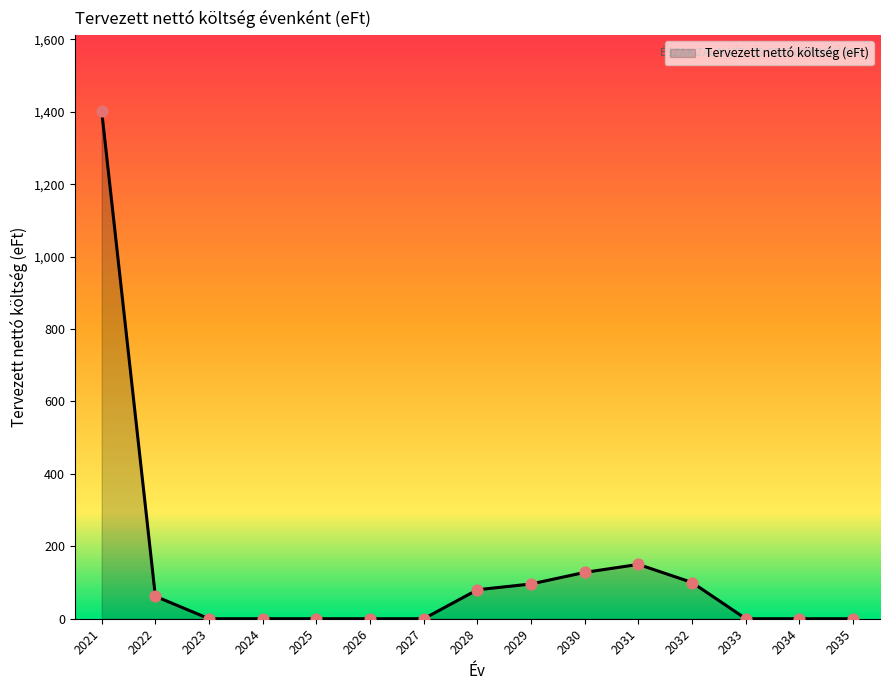

What is the change in value from 2022 to 2033?

-62.0